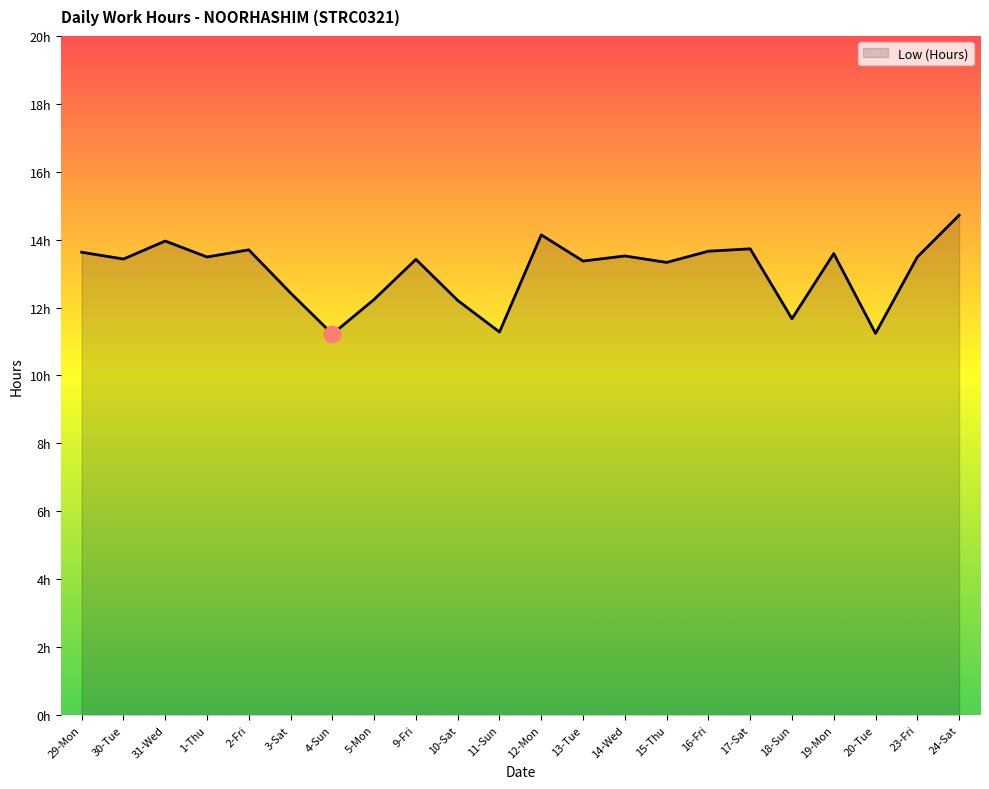

List the labels in order of value, largest first.

24-Sat, 12-Mon, 31-Wed, 17-Sat, 2-Fri, 16-Fri, 29-Mon, 19-Mon, 14-Wed, 1-Thu, 23-Fri, 30-Tue, 9-Fri, 13-Tue, 15-Thu, 3-Sat, 5-Mon, 10-Sat, 18-Sun, 11-Sun, 20-Tue, 4-Sun